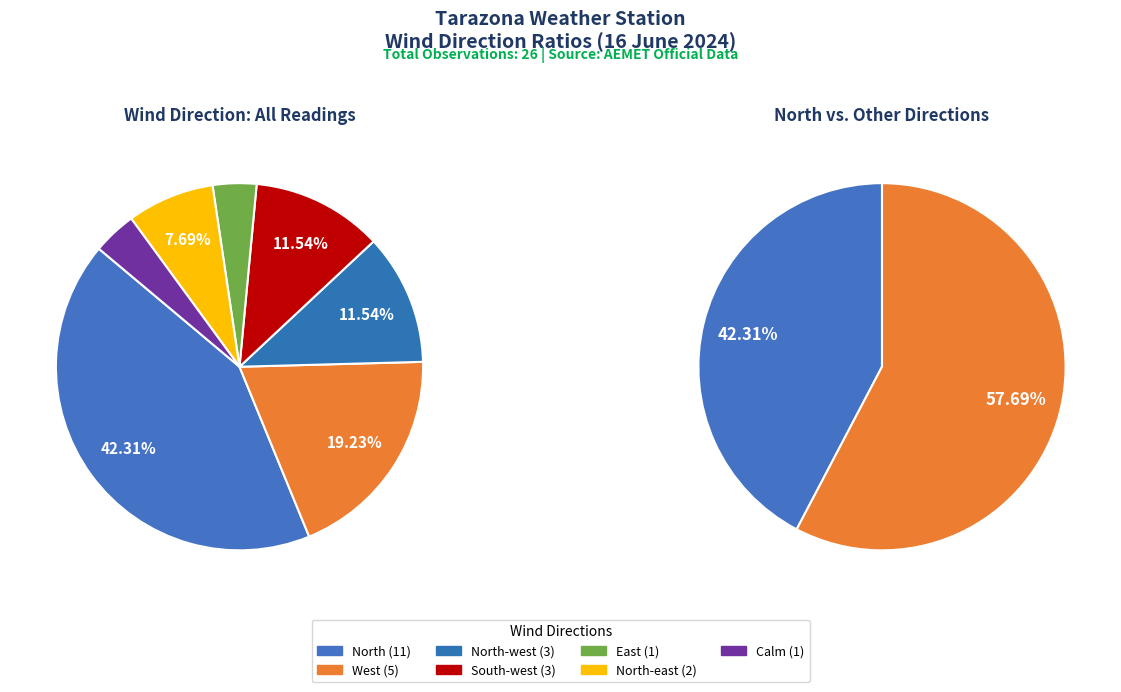

True or false: East accounts for 1% of the total.

False